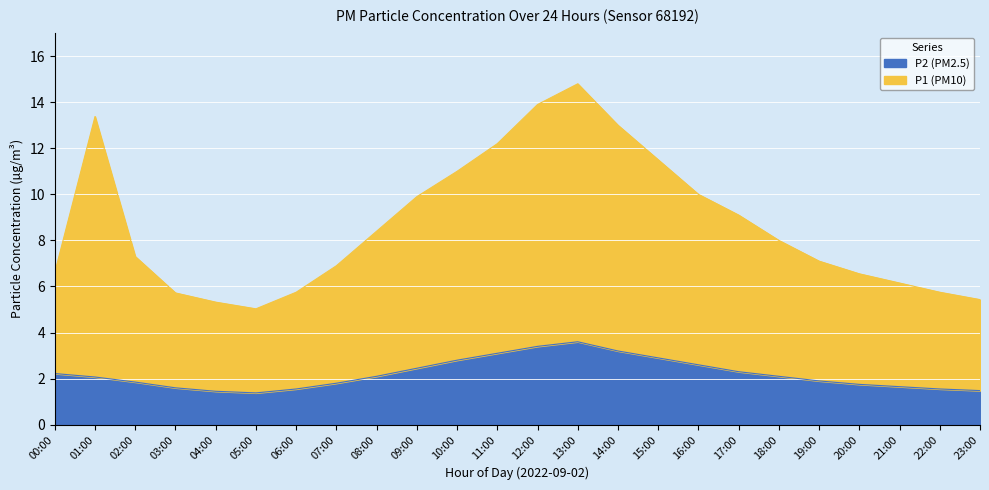

At which label does P1 reach its peak?

13:00